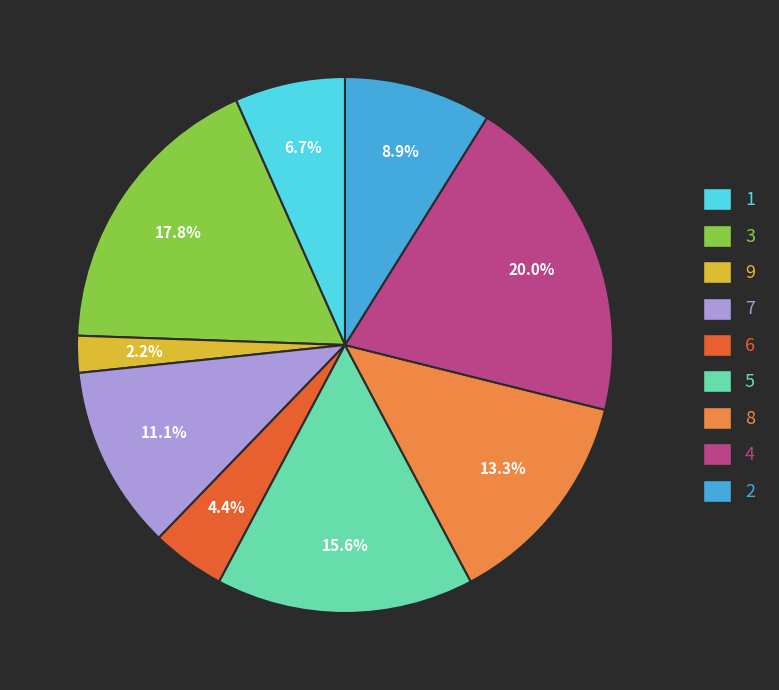

How many segments does this pie chart have?

9